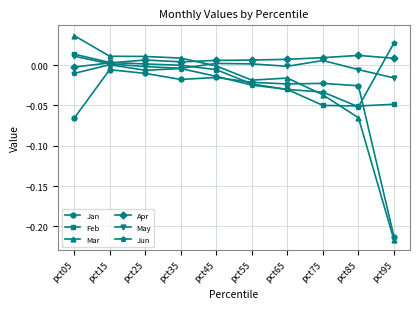

Which series ends up on top after the final intersection of Mar and May?

May